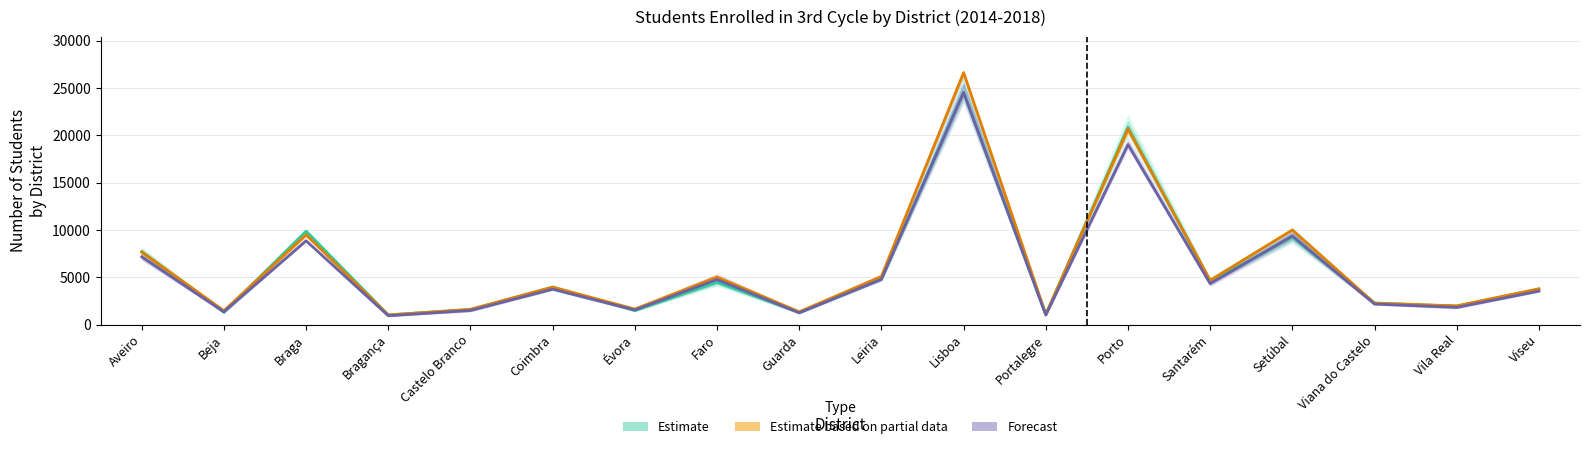

Reading right to left, list all the values displayed in this chart.

Estimate: Viseu=3743.3	Vila Real=1937.0	Viana do Castelo=2277.3	Setúbal=9245.7	Santarém=4544.0	Porto=20857.0	Portalegre=1059.7	Lisboa=24589.0	Leiria=4825.3	Guarda=1270.7	Faro=4457.3	Évora=1475.0	Coimbra=3943.7	Castelo Branco=1580.3	Bragança=1020.3	Braga=9876.7	Beja=1294.3	Aveiro=7697.3
Estimate based on partial data: Viseu=3779.5	Vila Real=1977.5	Viana do Castelo=2254.5	Setúbal=10001.0	Santarém=4681.5	Porto=20696.0	Portalegre=1080.0	Lisboa=26652.0	Leiria=5091.5	Guarda=1345.0	Faro=5029.5	Évora=1636.5	Coimbra=3955.0	Castelo Branco=1610.0	Bragança=1014.0	Braga=9497.0	Beja=1462.0	Aveiro=7653.5
Forecast: Viseu=3533.3	Vila Real=1812.0	Viana do Castelo=2164.0	Setúbal=9369.7	Santarém=4329.0	Porto=19033.3	Portalegre=1002.0	Lisboa=24553.7	Leiria=4777.7	Guarda=1240.3	Faro=4751.3	Évora=1538.7	Coimbra=3733.7	Castelo Branco=1482.3	Bragança=926.3	Braga=8857.3	Beja=1339.7	Aveiro=7157.7